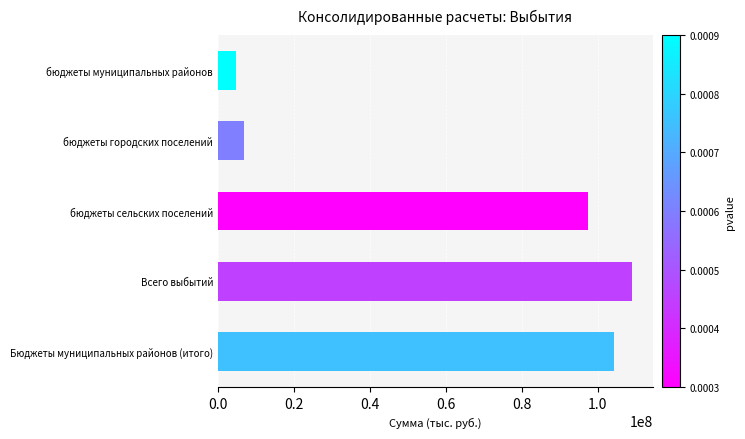

What is the minimum value shown in the chart?

4719769.7